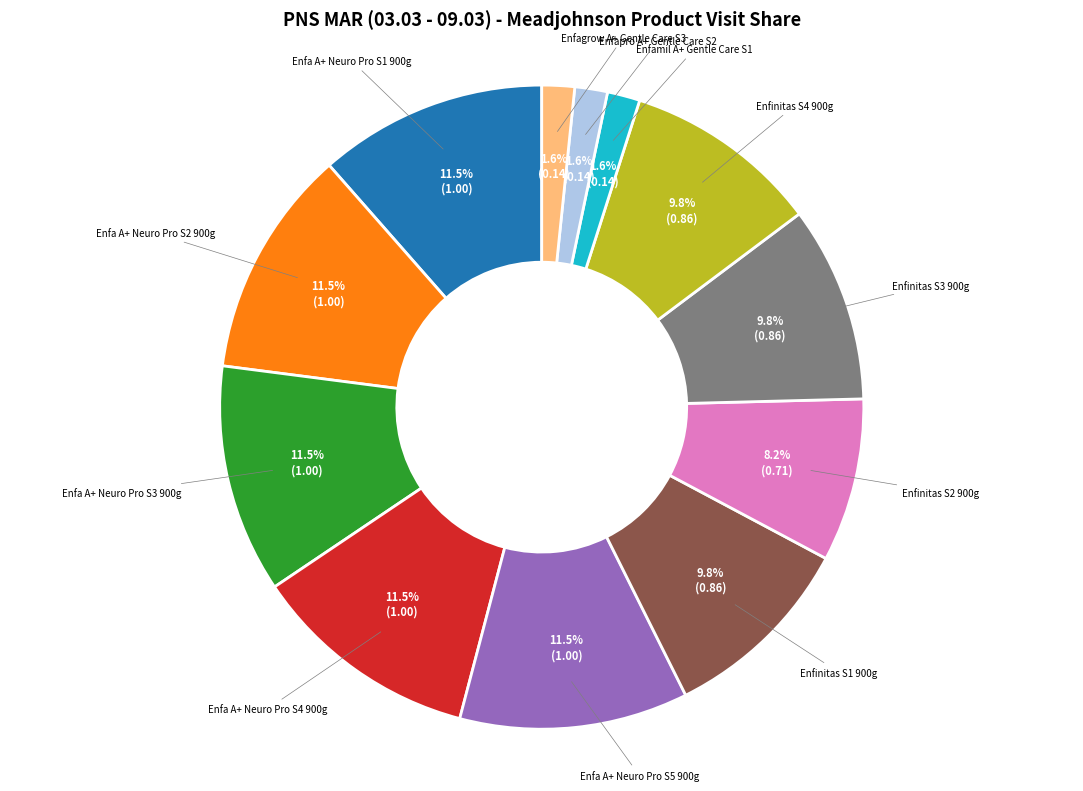

Count the number of slices in the pie.

12